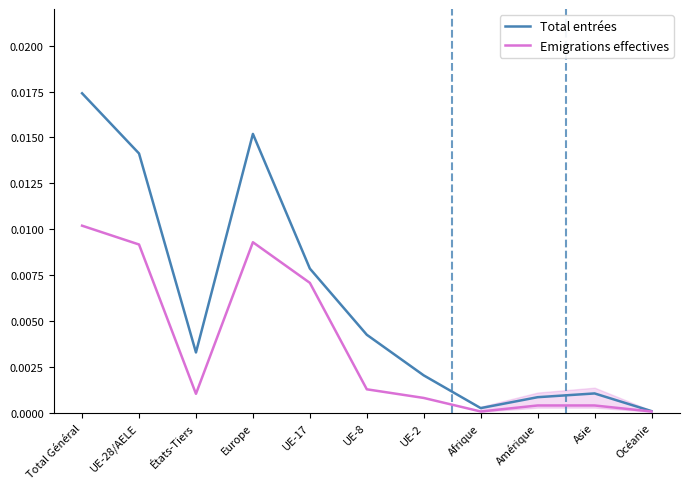

What is the label of the 6th point from the right?

UE-8